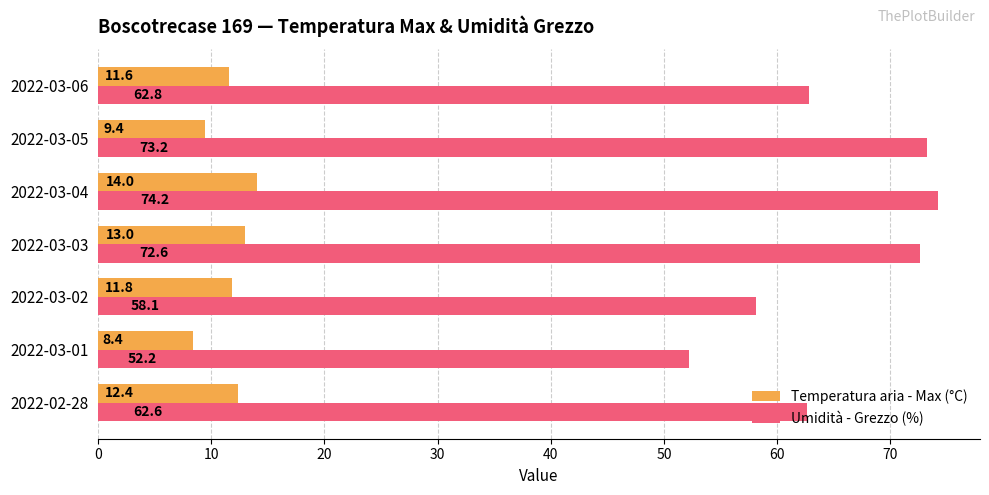

What is the spread (max minus min) of values at 2022-03-06?

51.2